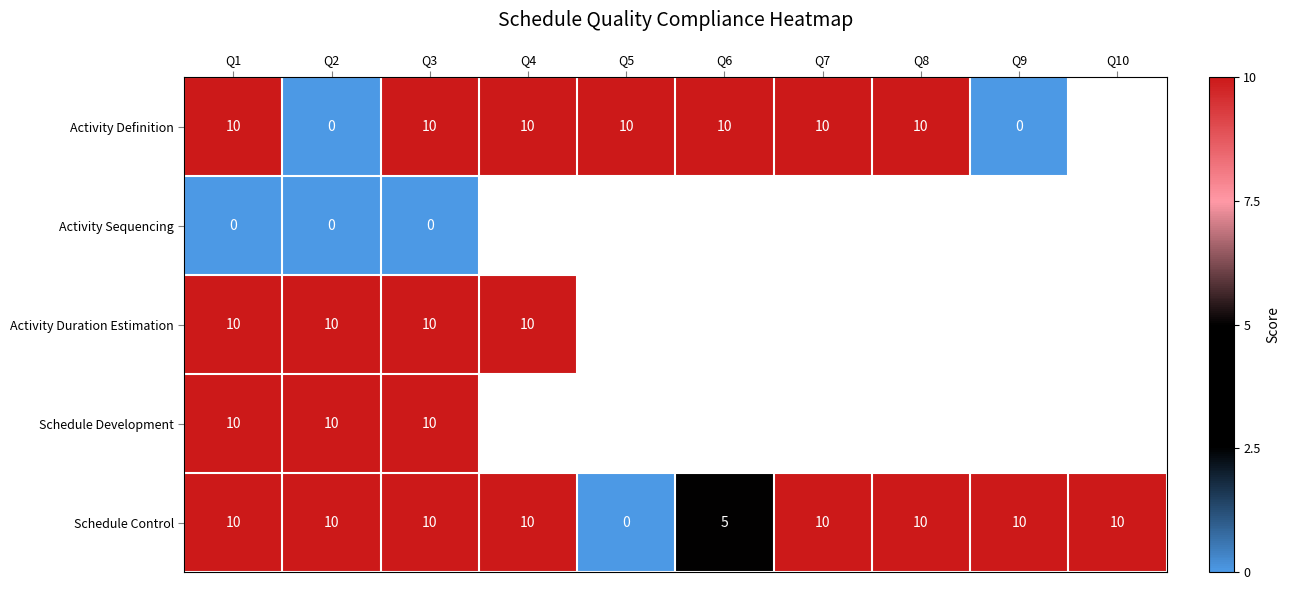

The value of Schedule Development at Q3 is 13. True or false?

False